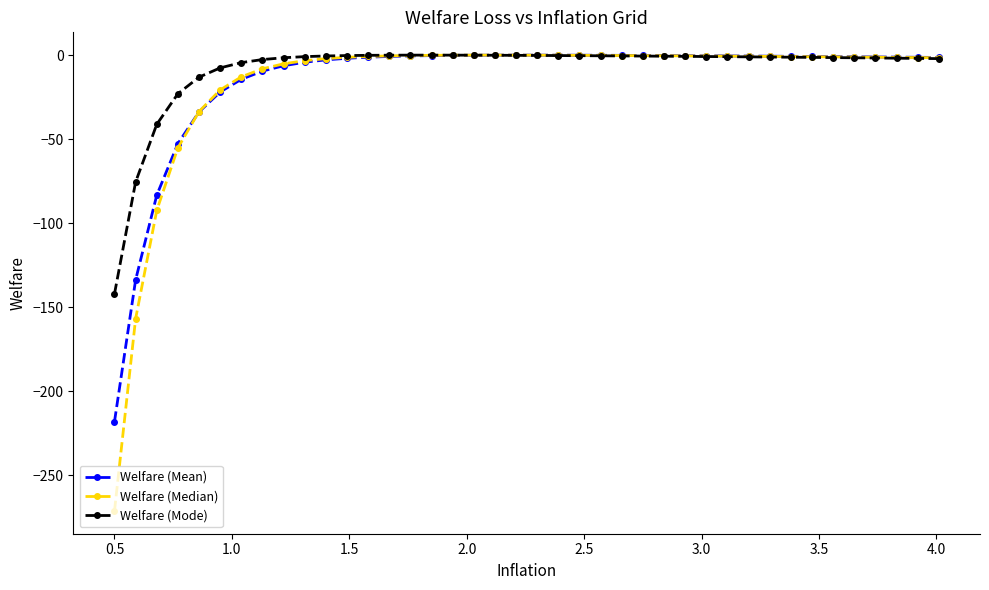

What is the difference between the maximum and minimum values in the Welfare (Mean) series?

218.0